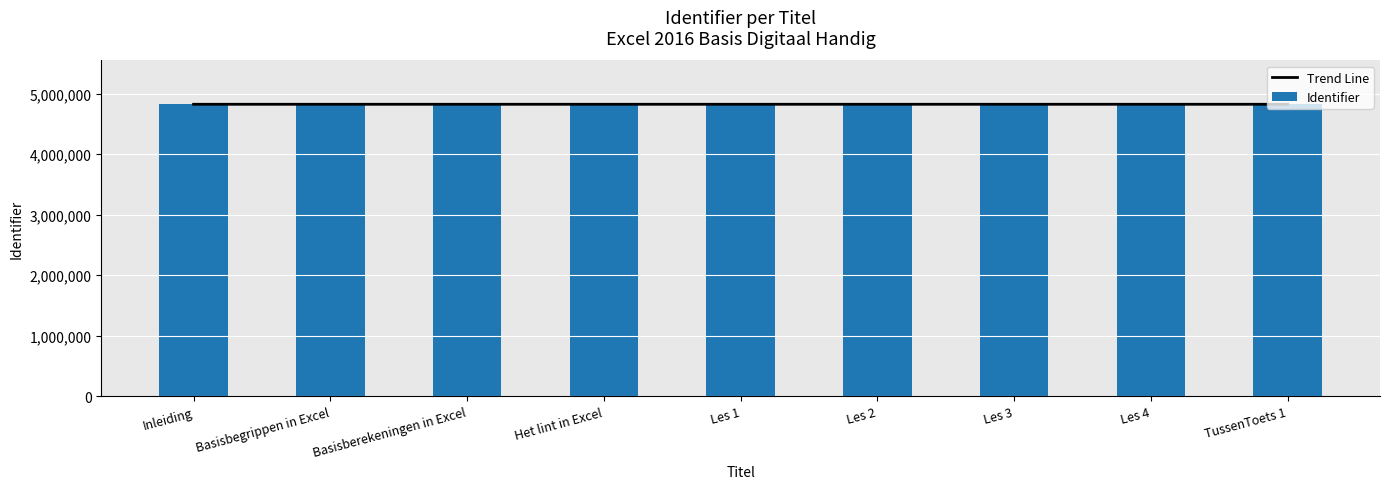

What is the total value across all series at Les 1?

9647154